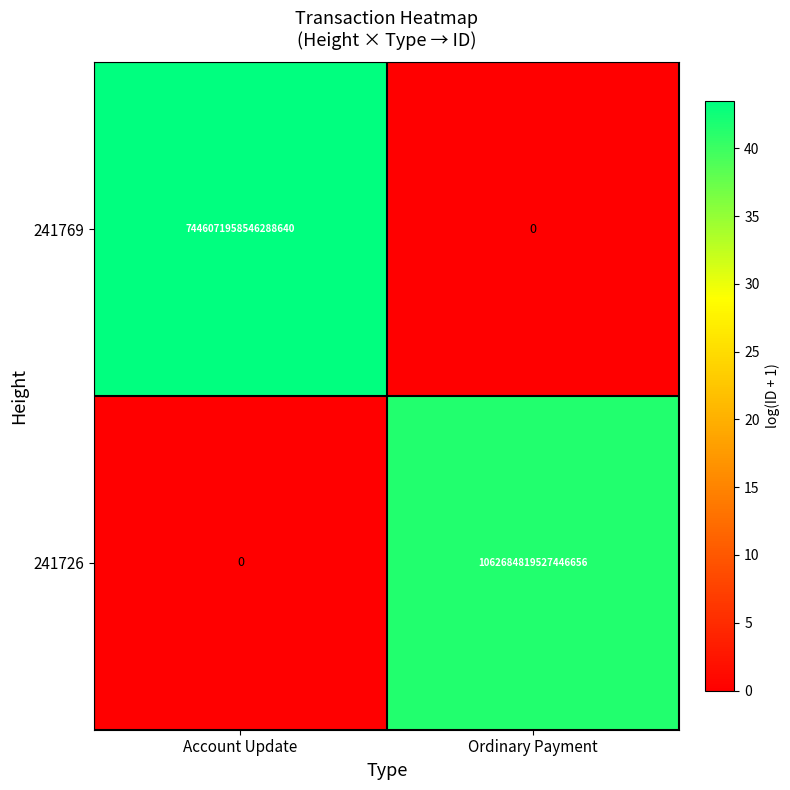

Which series has the widest spread of values?

241769